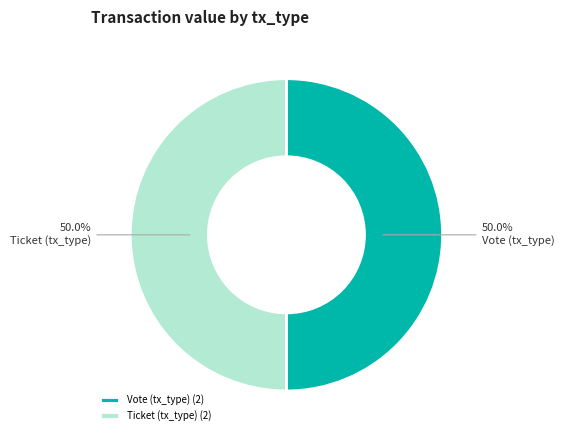

To the nearest percent, what is the average slice percentage?

50%